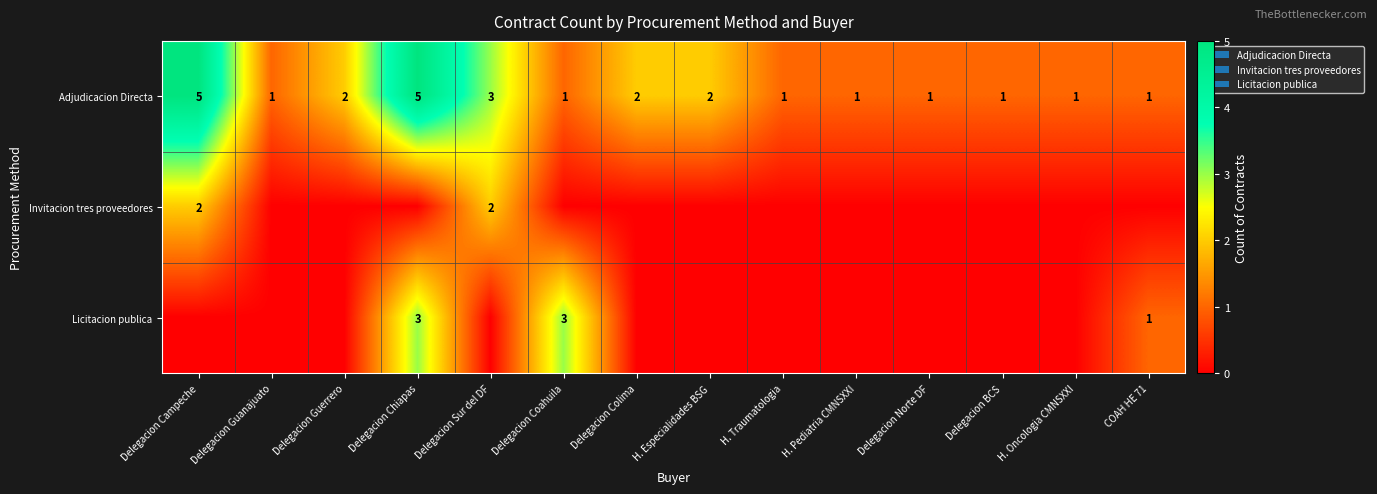

What is the sum of all Adjudicacion Directa values?

27